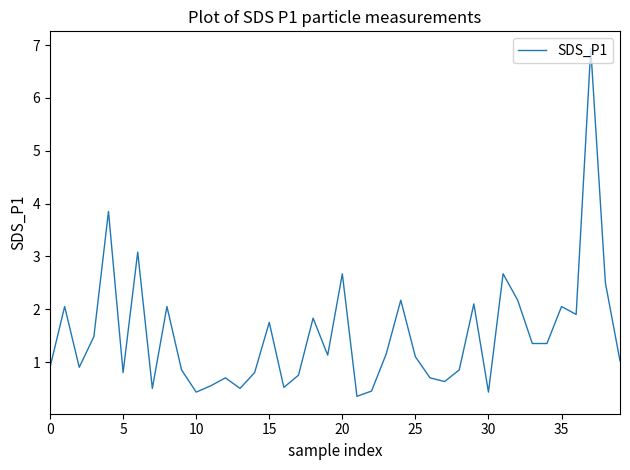

What is the sum of all values?

60.0